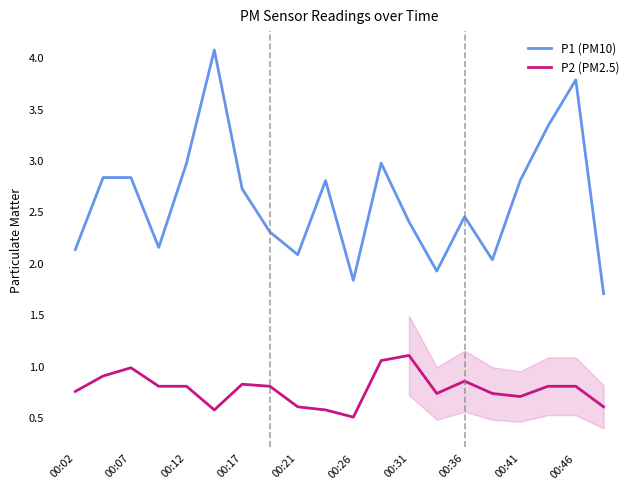

Rank the series by their average value, from lowest to highest.

P2 (PM2.5), P1 (PM10)